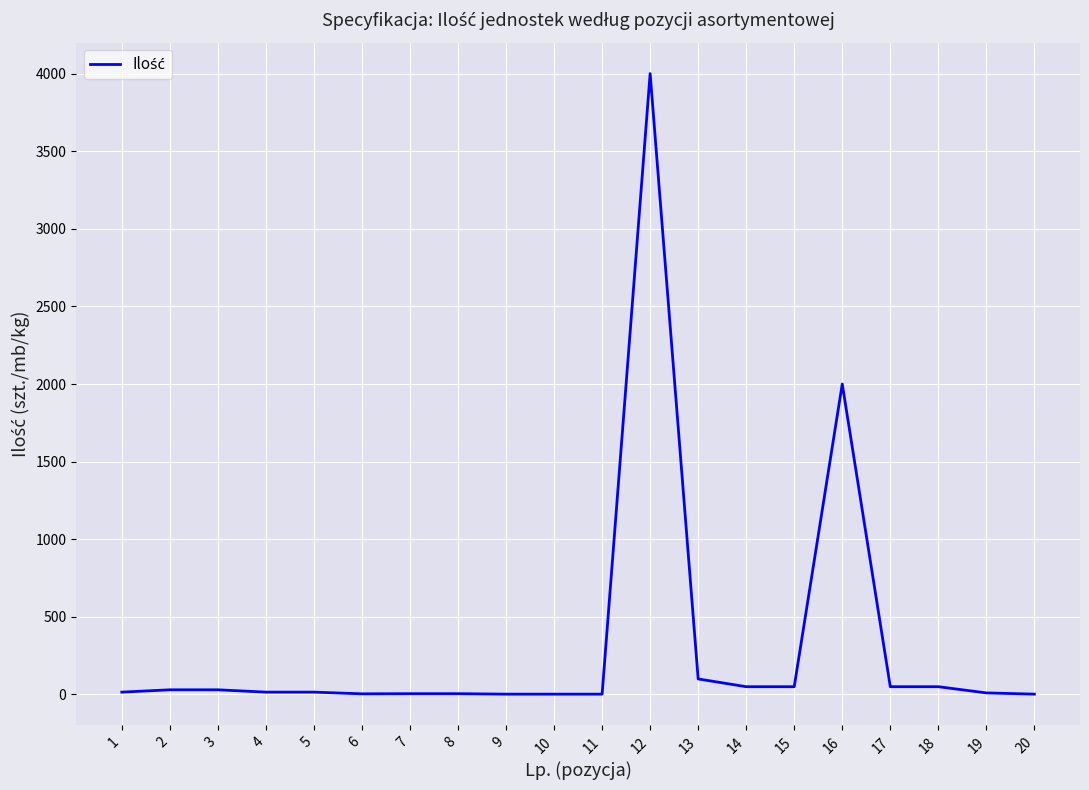

What is the maximum value shown in the chart?

4000